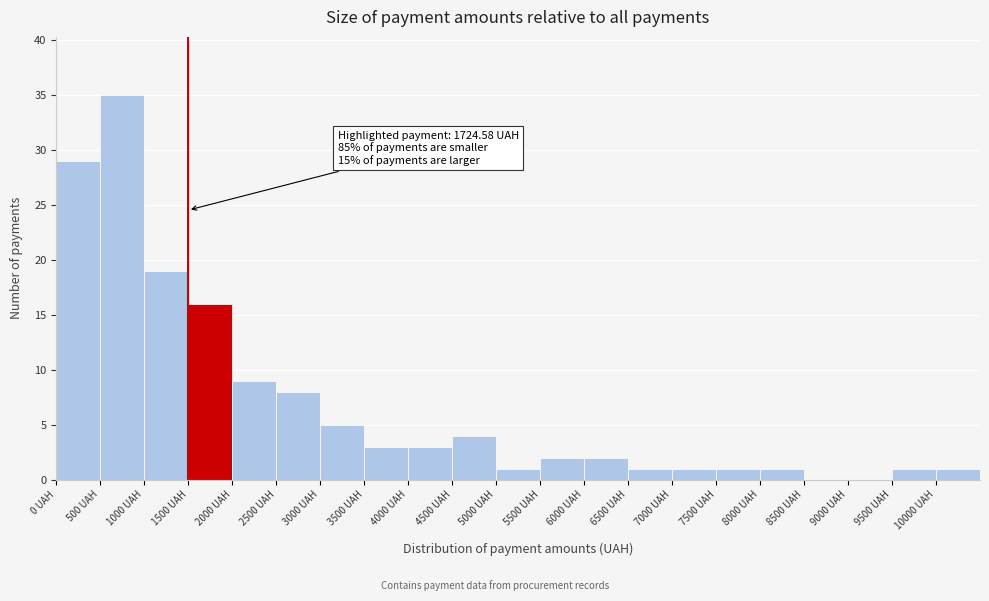

Over which range of the x-axis is the bar tallest?

500 to 1000